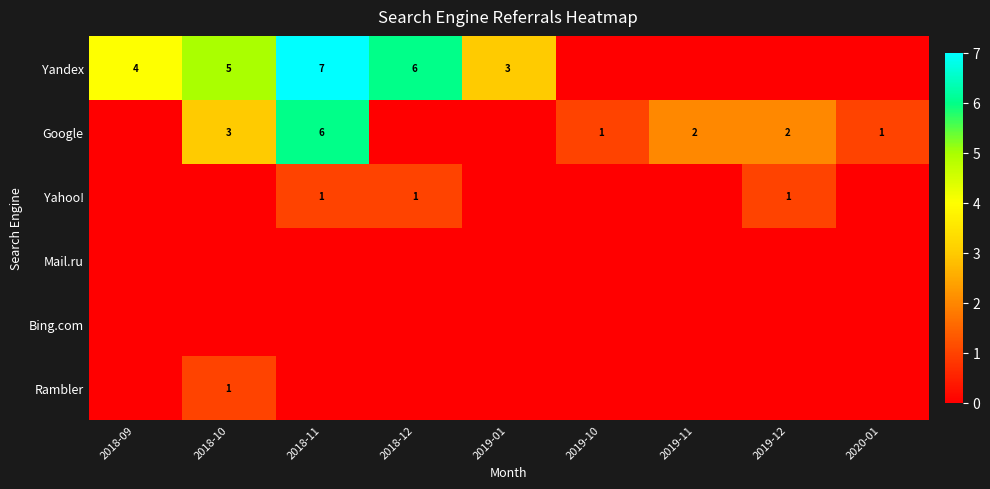

The value of Yandex at 2018-12 is 6. True or false?

True